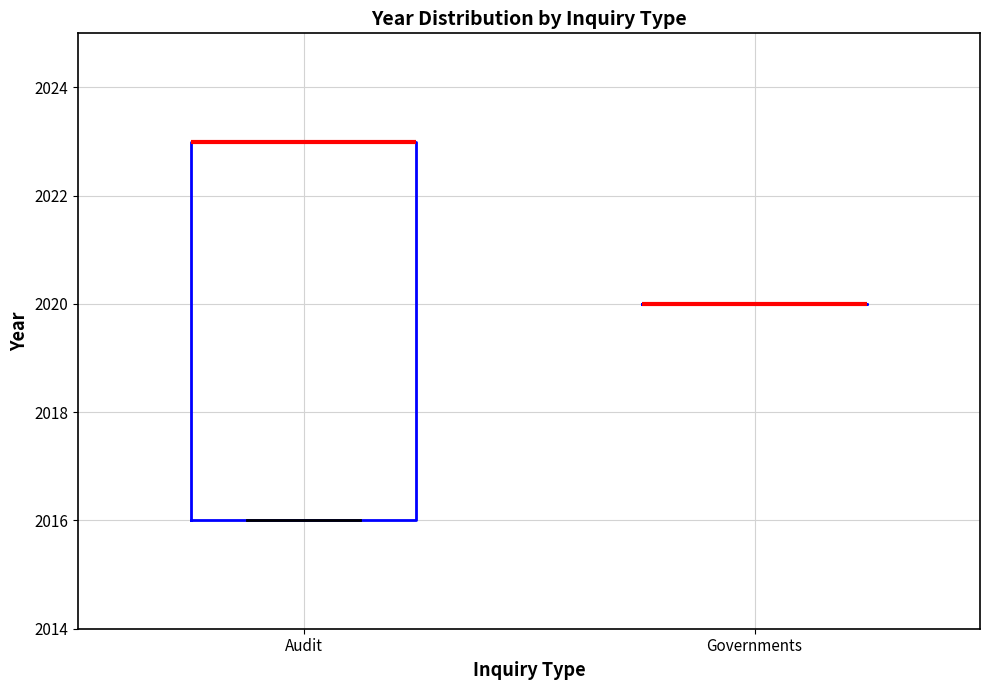

Comparing the boxes themselves (not the whiskers), which one is the tallest?

Audit